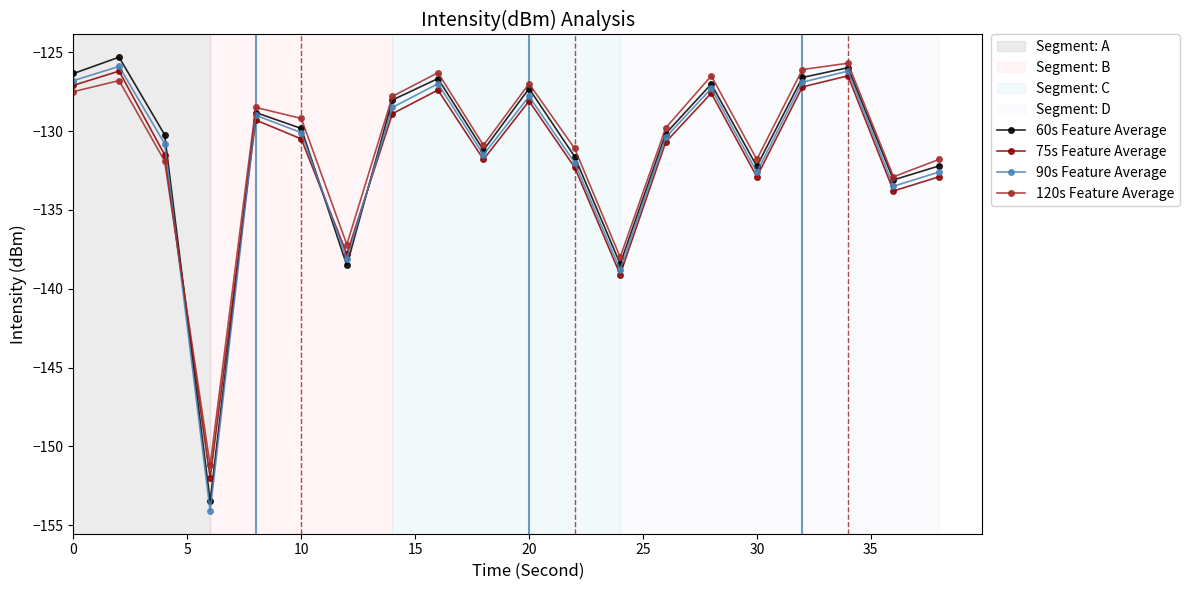

In 120s Feature Average, how many points are higher than both neighbors (excluding endpoints)?

6